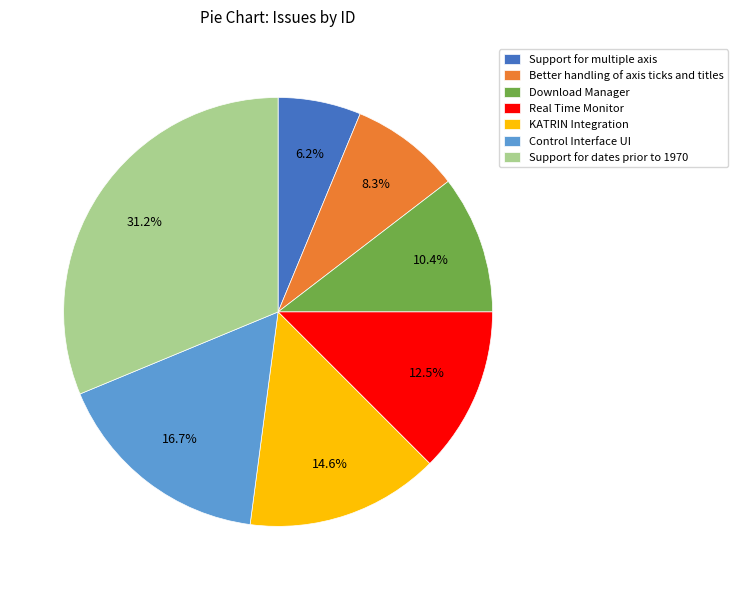

What is the largest slice in the pie chart?

Support for dates prior to 1970